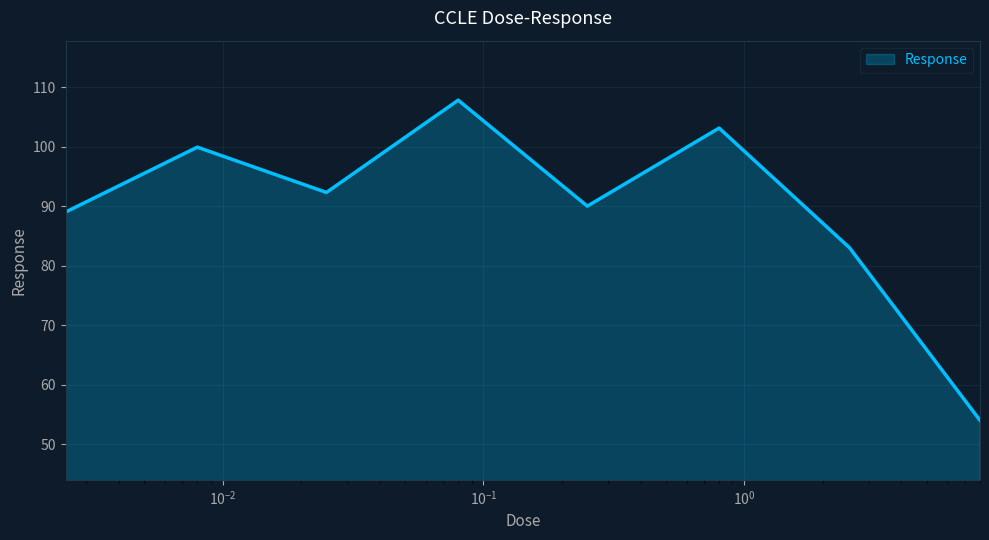

What is the maximum value shown in the chart?

107.8